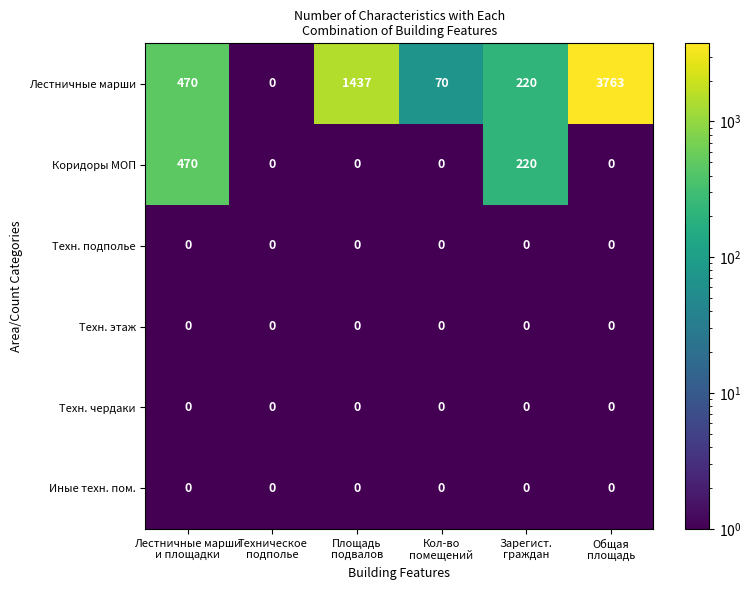

What is the sum of all Коридоры МОП values?

690